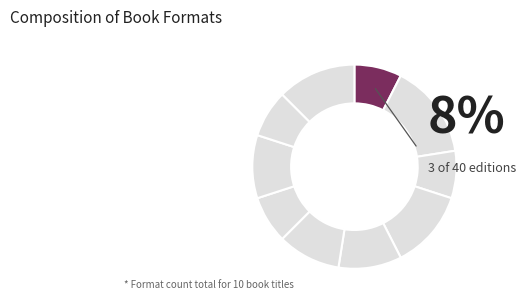

To the nearest percent, what is the difference between the Stella by Starlight and Rooftoppers slice percentages?

2%